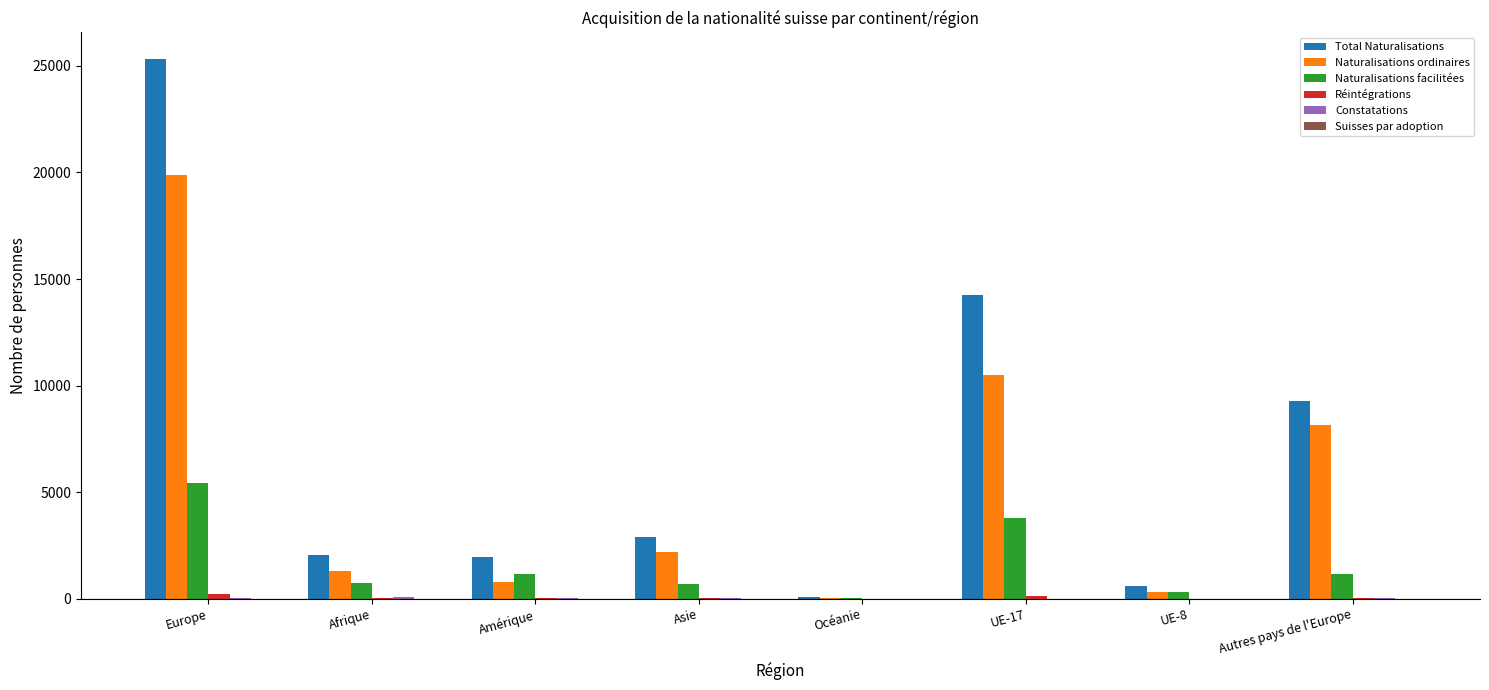

At which category is the sum across all series the highest?

Europe